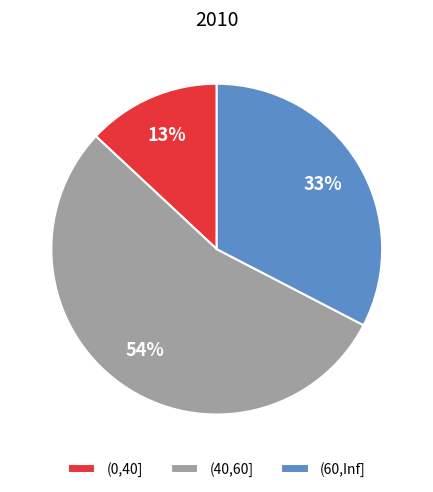

What is the largest slice in the pie chart?

(40,60]